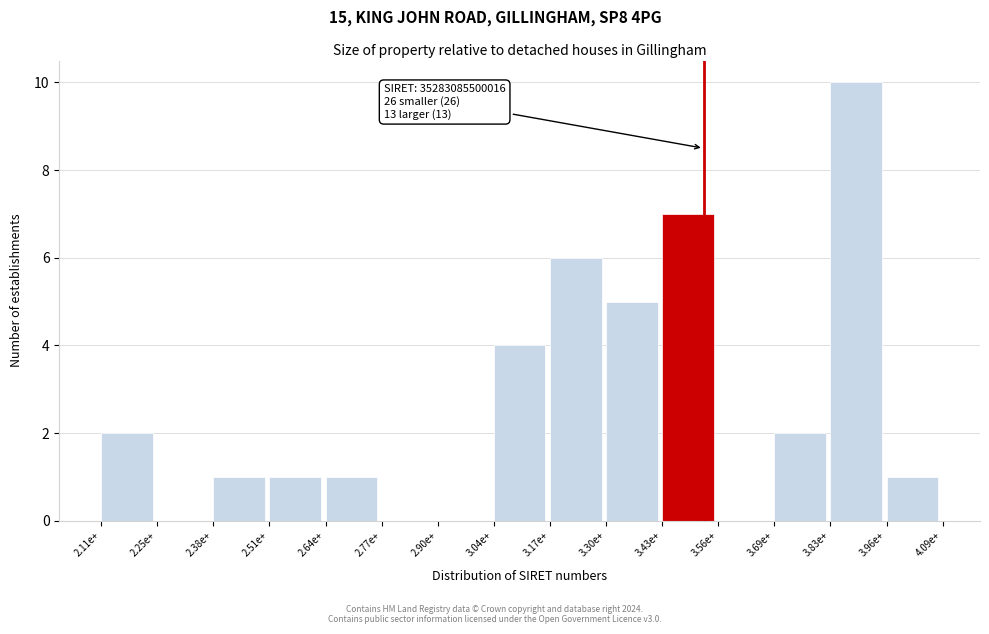

Reading left to right, extract all data points from this chart.

2.11e+=2	2.25e+=0	2.38e+=1	2.51e+=1	2.64e+=1	2.77e+=0	2.90e+=0	3.04e+=4	3.17e+=6	3.30e+=5	3.43e+=7	3.56e+=0	3.69e+=2	3.83e+=10	3.96e+=1